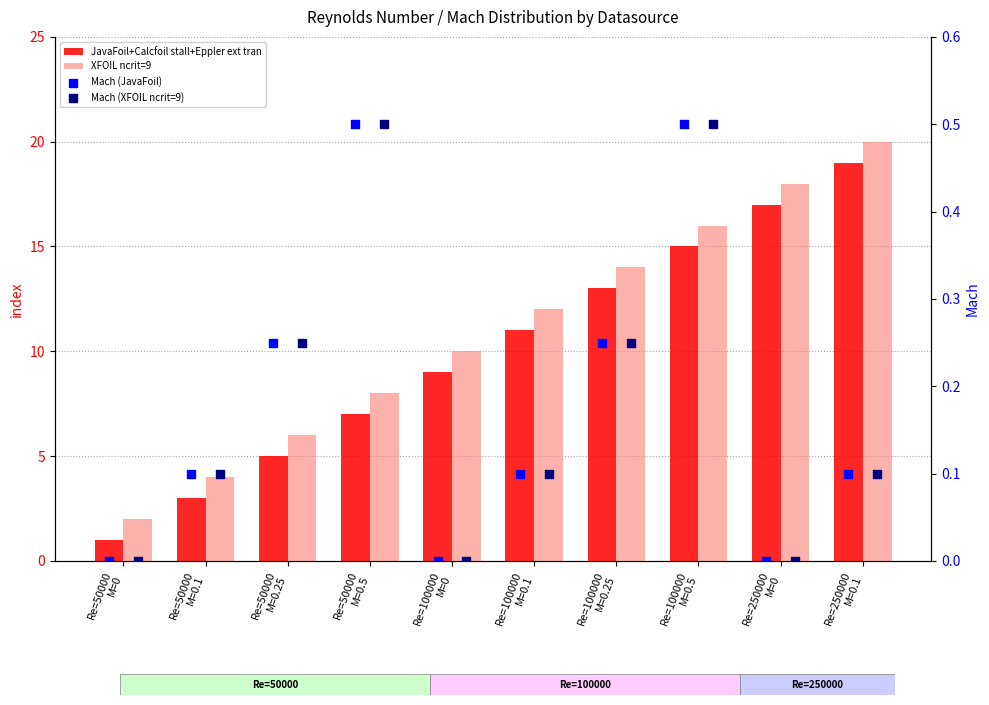

What are all the series names shown in the legend?

JavaFoil+Calcfoil stall+Eppler ext tran, XFOIL ncrit=9, Mach (JavaFoil), Mach (XFOIL ncrit=9)